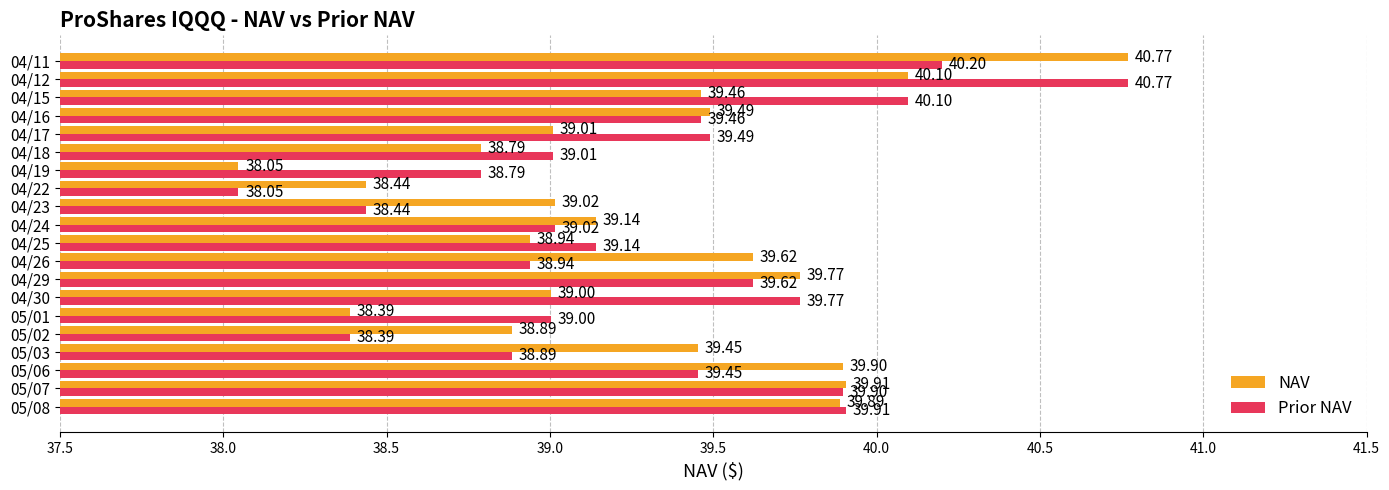

Between 04/22 and 04/19, which series saw the biggest shift?

Prior NAV